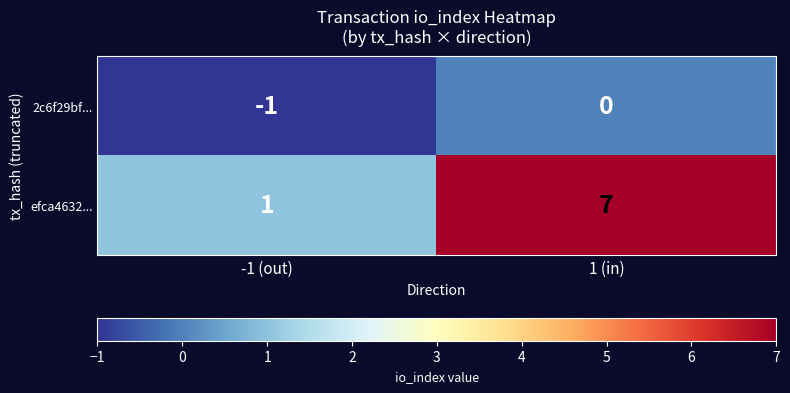

How many categories are shown in the chart?

2